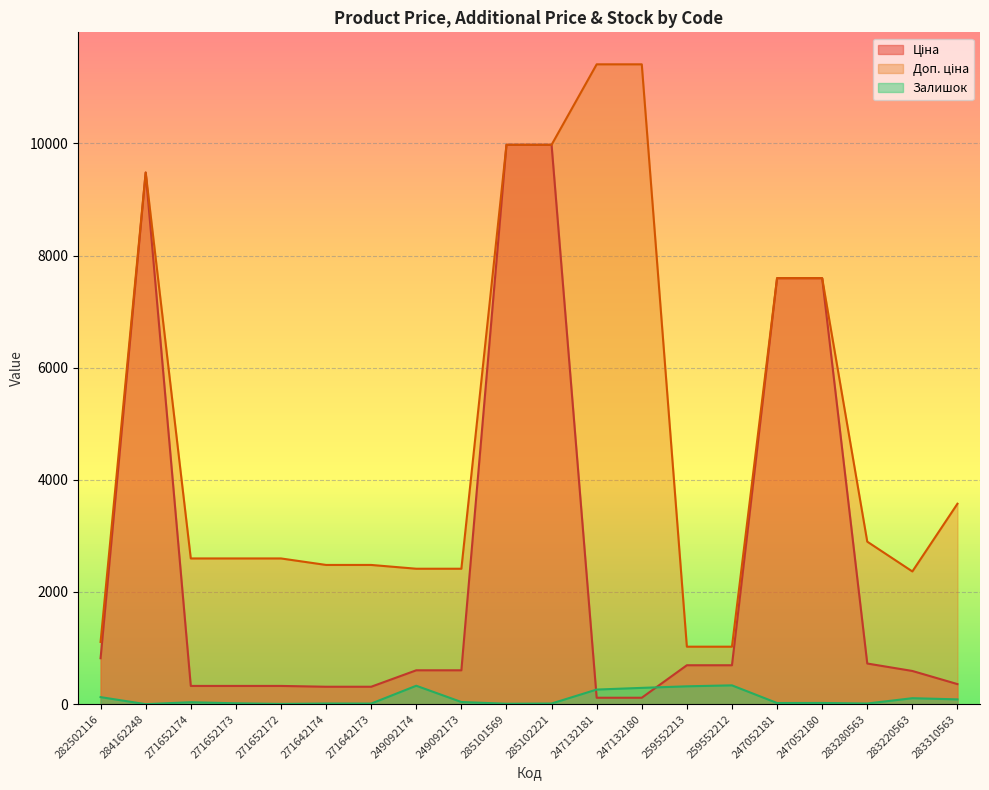

Reading right to left, list all the values displayed in this chart.

Ціна: 357.4	591.6	724.5	7596.5	7596.5	693.7	693.7	114.1	114.1	9975.0	9975.0	603.7	603.7	310.3	310.3	324.8	324.8	324.8	9480.1	818.5
Доп. ціна: 3573.9	2366.5	2897.8	7596.5	7596.5	1024.6	1024.6	11410.0	11410.0	9975.0	9975.0	2414.8	2414.8	2482.4	2482.4	2598.3	2598.3	2598.3	9480.1	1109.2
Залишок: 85.0	106.0	11.0	21.0	20.0	335.0	318.0	290.0	260.0	11.0	7.0	38.0	328.0	10.0	11.0	4.0	15.0	34.0	0.0	125.0